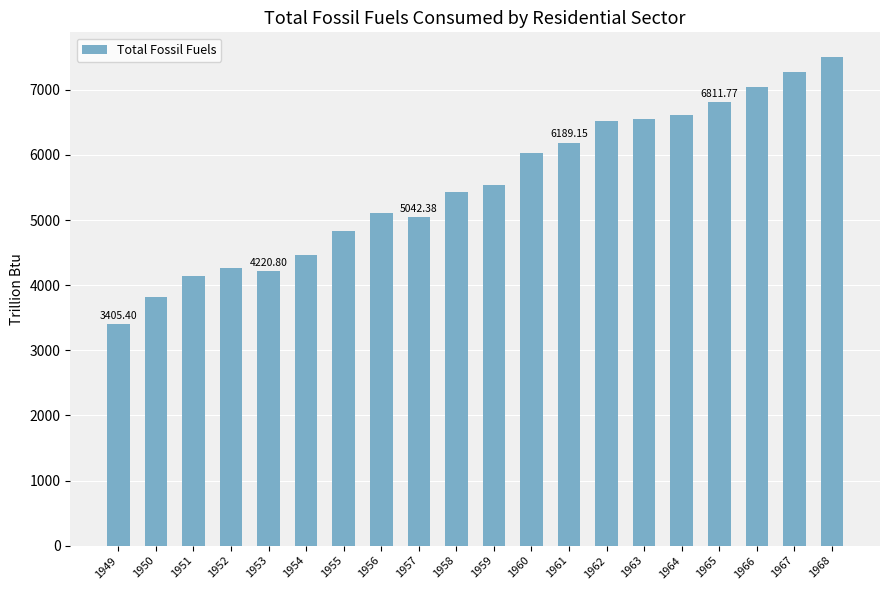

What is the sum of the values at 1951 and 1958?

9583.7